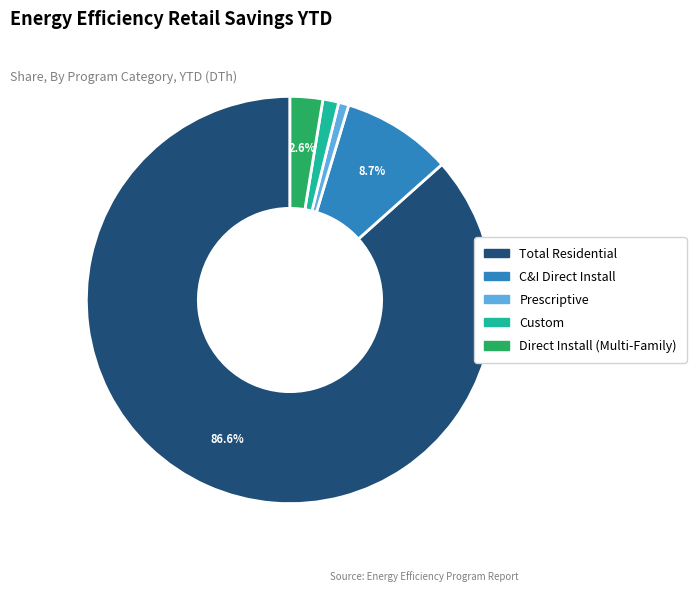

What is the largest slice in the pie chart?

Total Residential